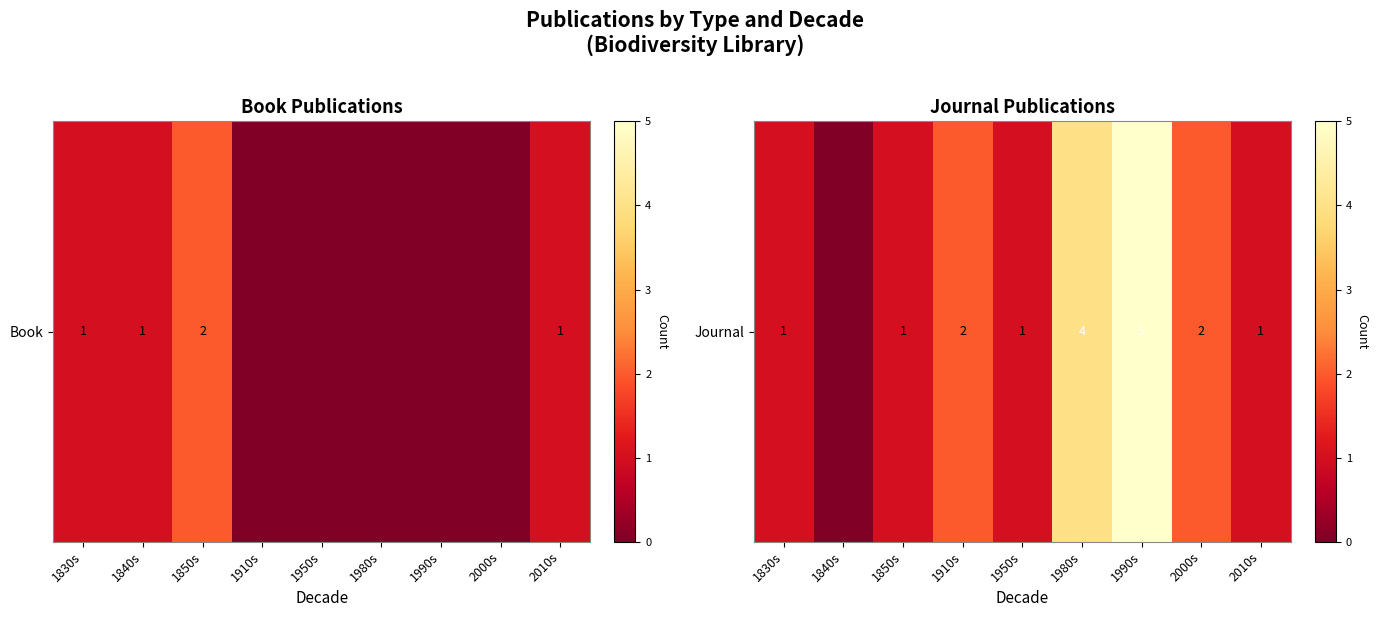

What is the approximate value at 1980s?

4